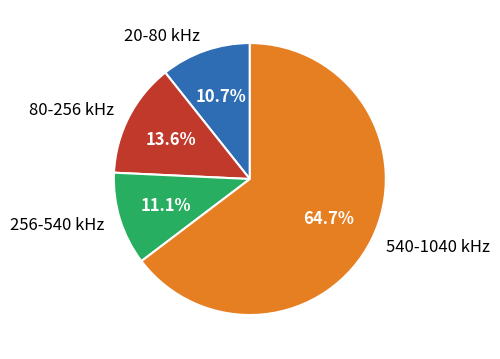

Is there any slice that represents more than half of the pie?

Yes